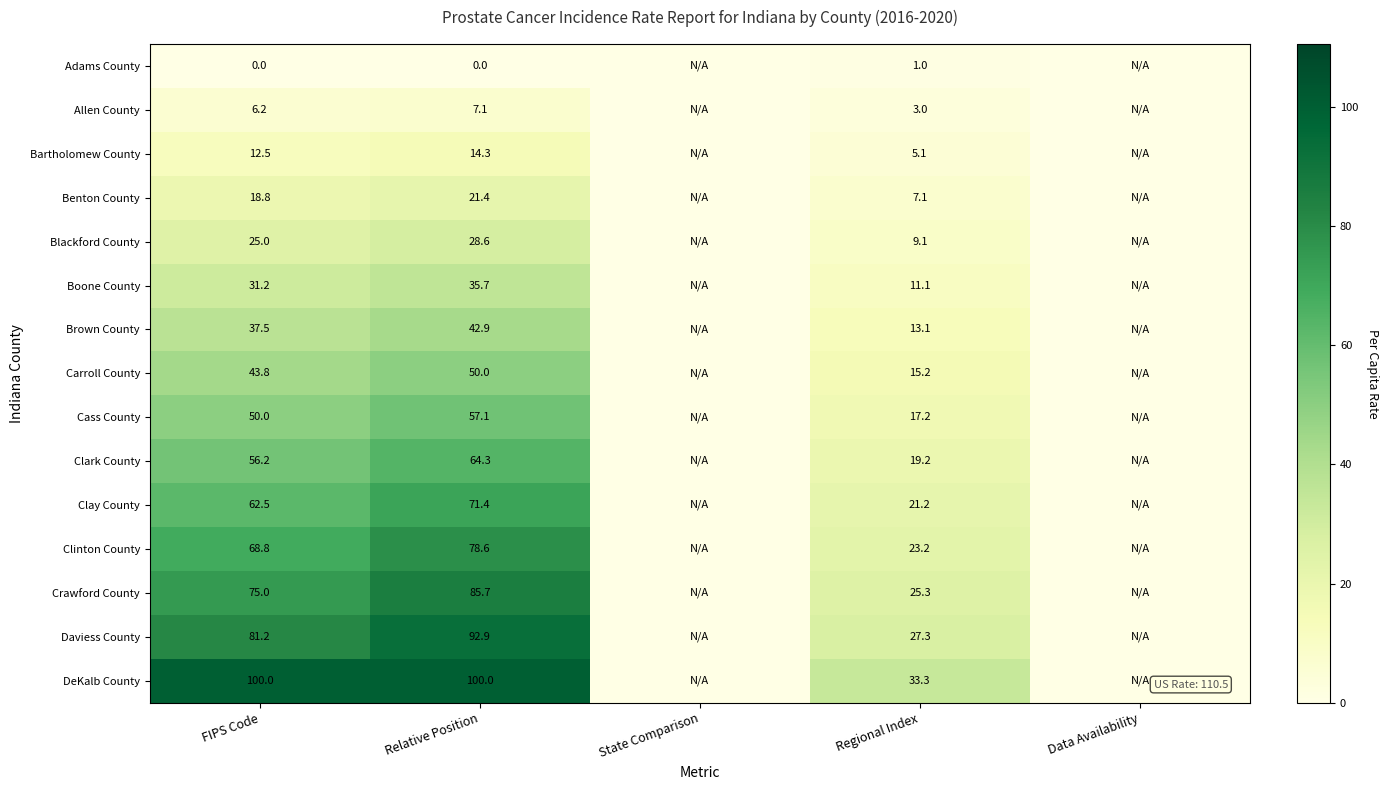

What is the total value across all series at Regional Index?

231.4